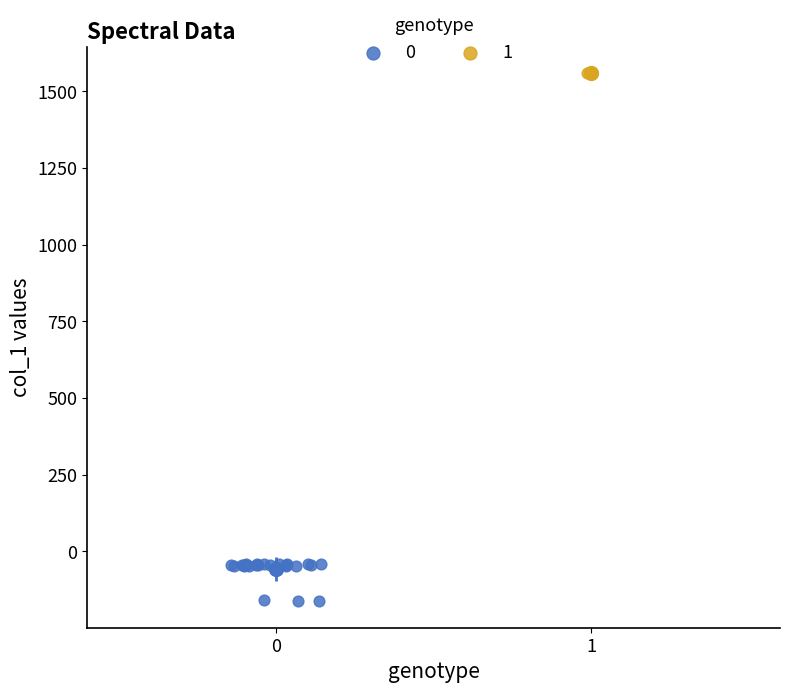

What are all the series names shown in the legend?

0, 1